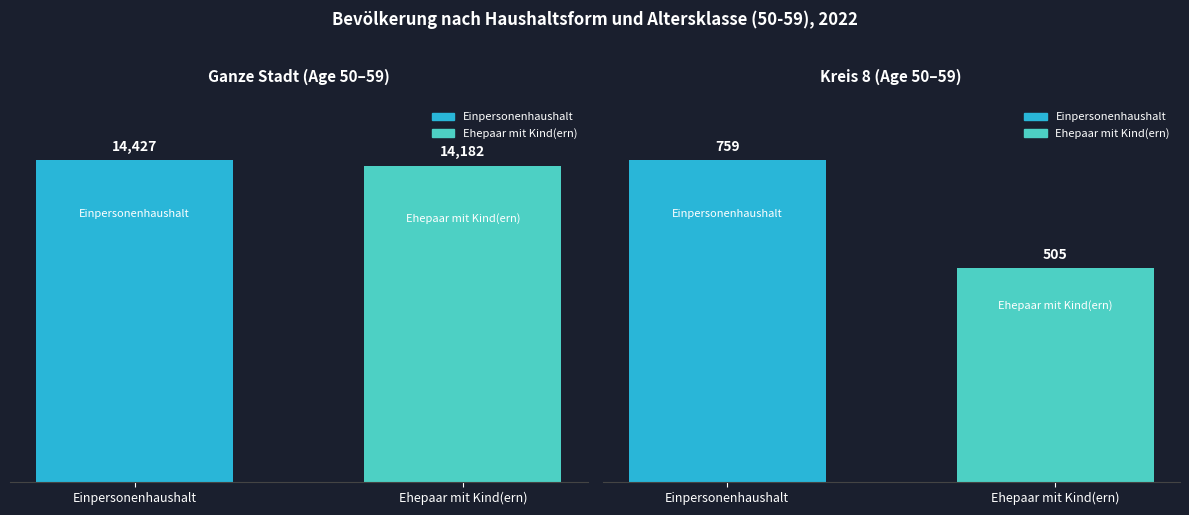

Which series has the widest spread of values?

Ehepaar mit Kind(ern)